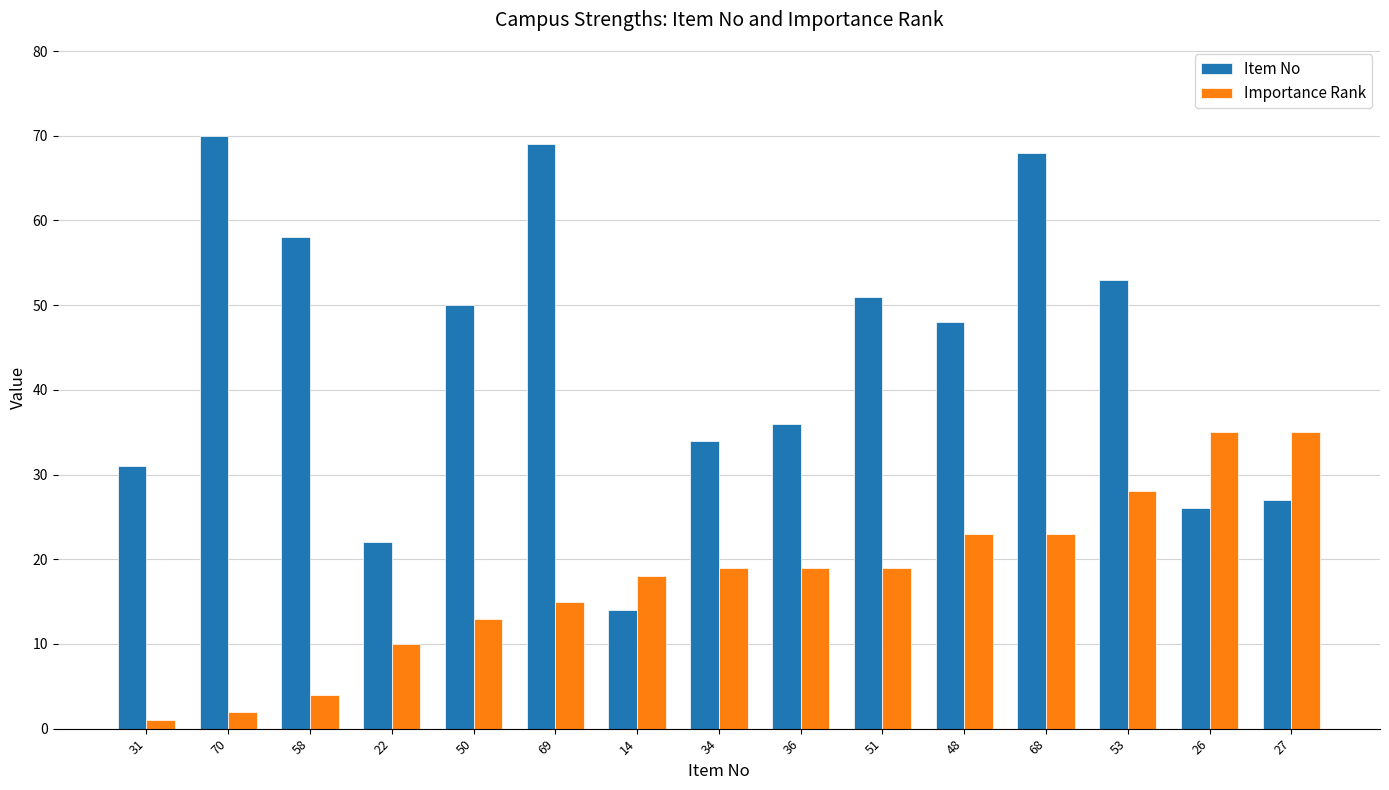

Count the number of data series in this chart.

2